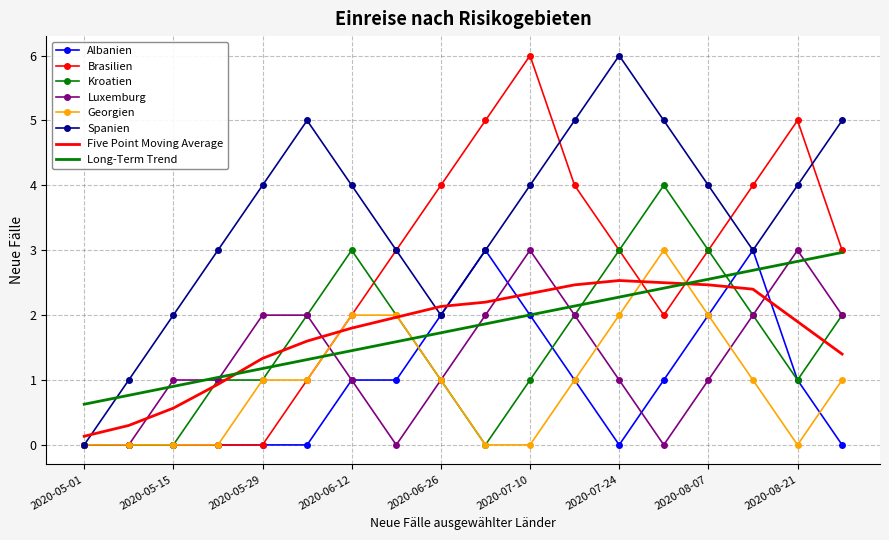

How many series are shown in this chart?

8